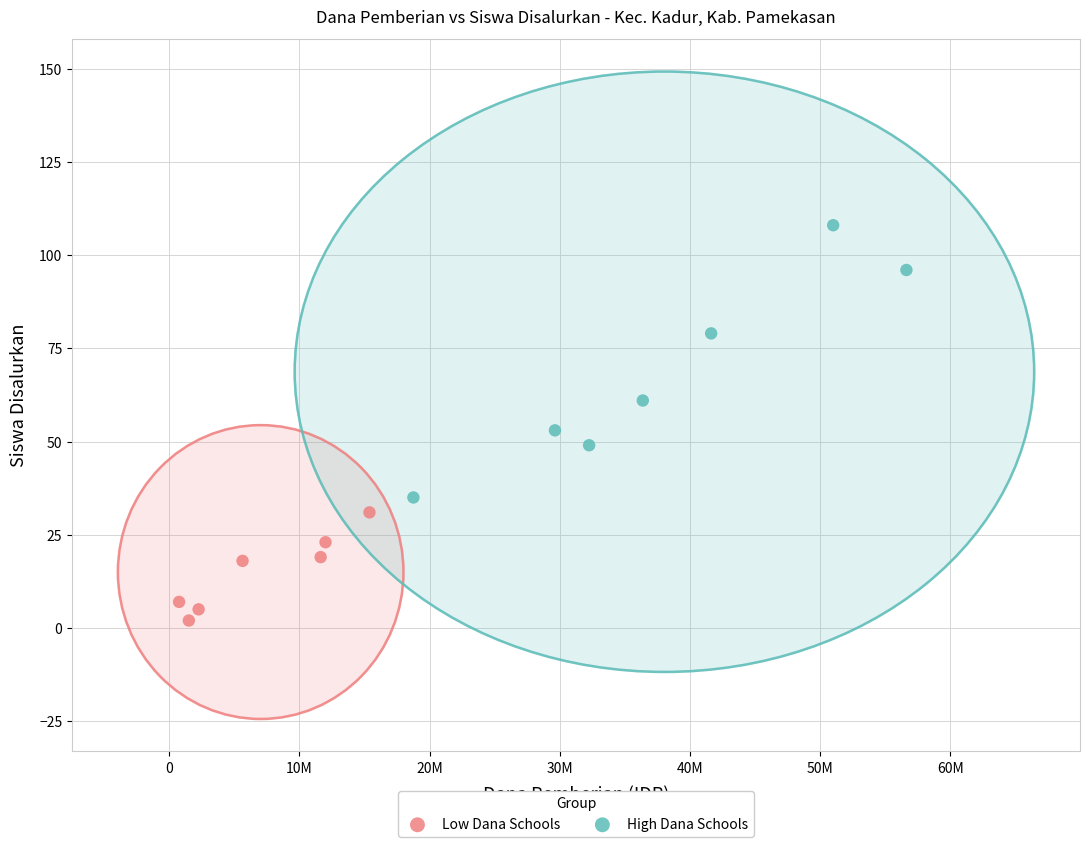

Which series reaches the minimum Y coordinate?

Low Dana Schools